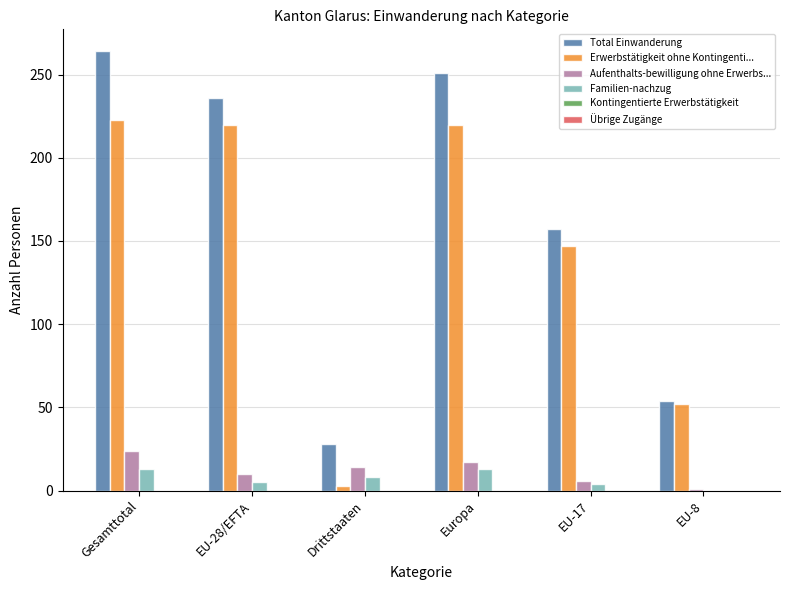

Is it true that Aufenthalts-bewilligung ohne Erwerbs... equals 13 at Gesamttotal?

False